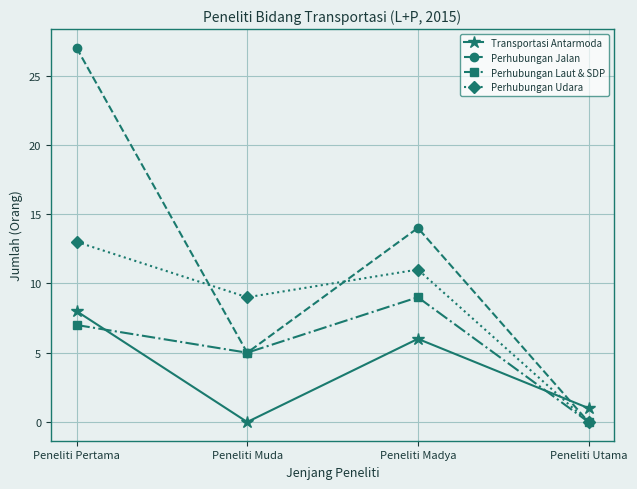

What is the label of the 4th point from the right?

Peneliti Pertama